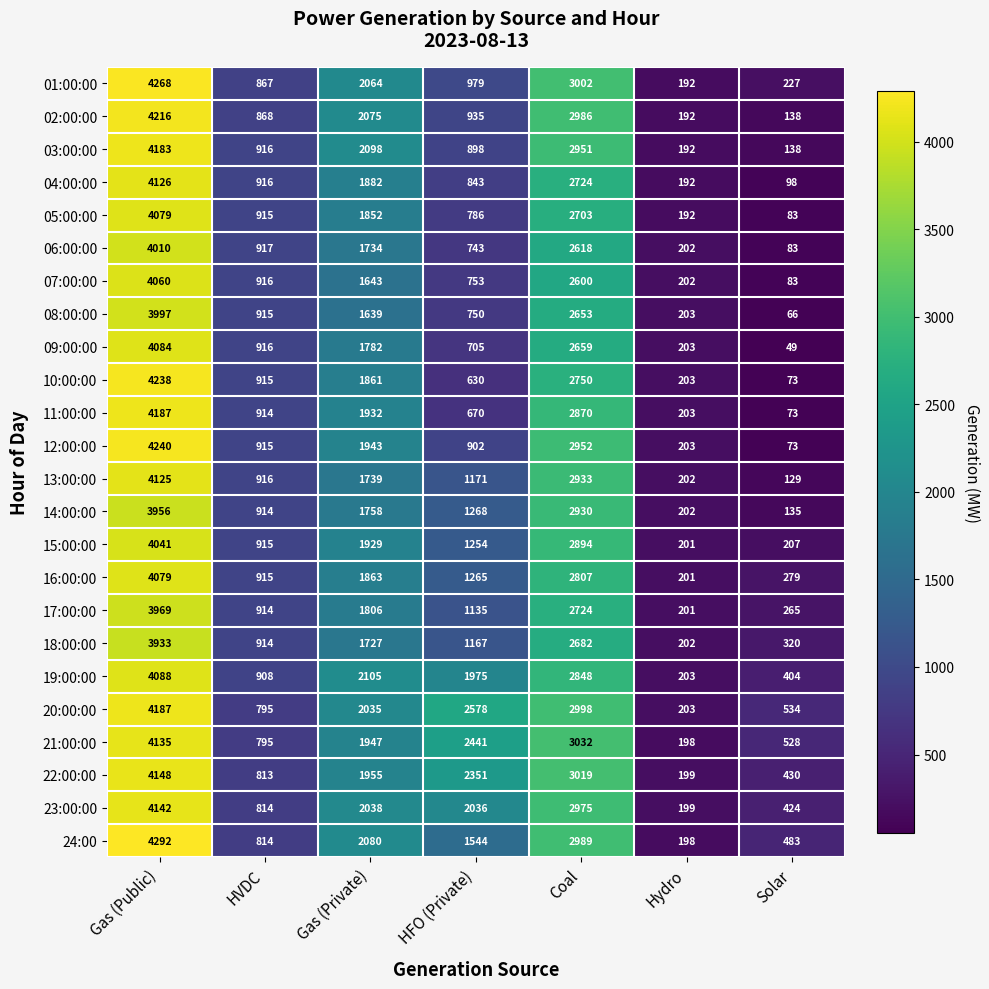

Is it true that 14:00:00 equals 188 at Solar?

False